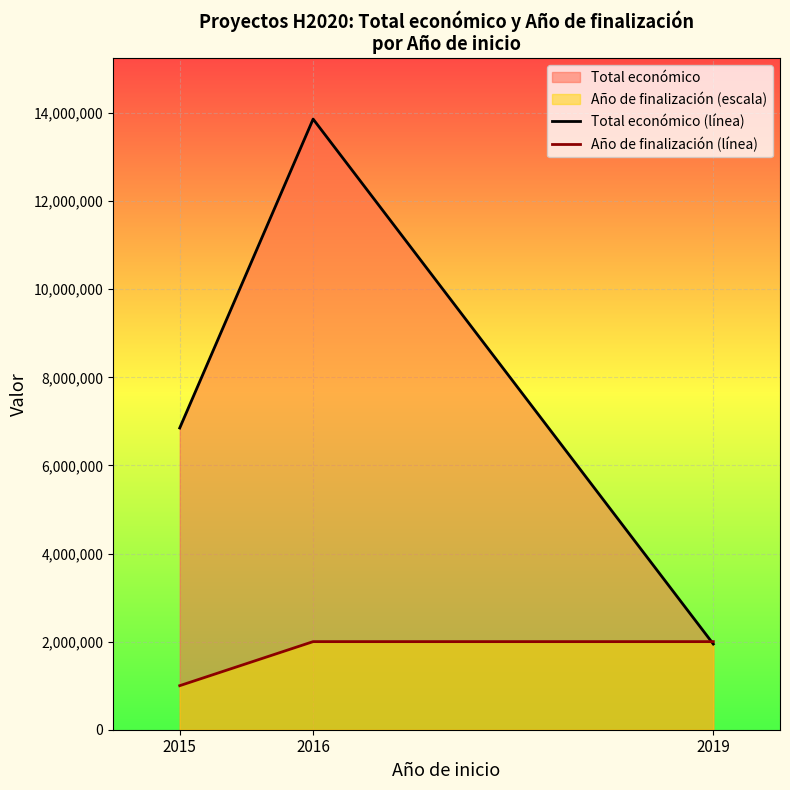

What is the total value across all series at 2015?

7850000